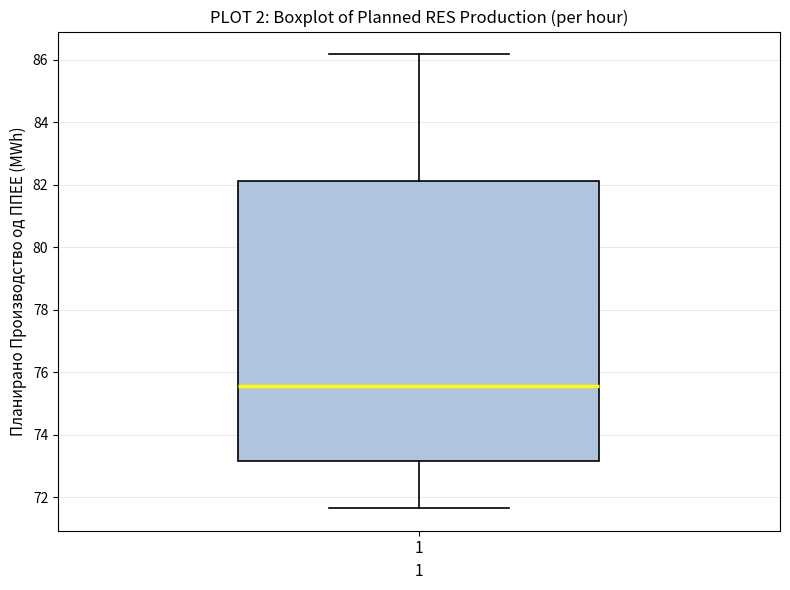

Transcribe this box plot: give where the median line is, the range the box spans, and where the two whiskers end, as read against the y-axis. The values are not printed on the chart, so give them approximately, as read against the axis.

median 75.6, box 73.2 to 82.2, whiskers 71.6 to 86.2